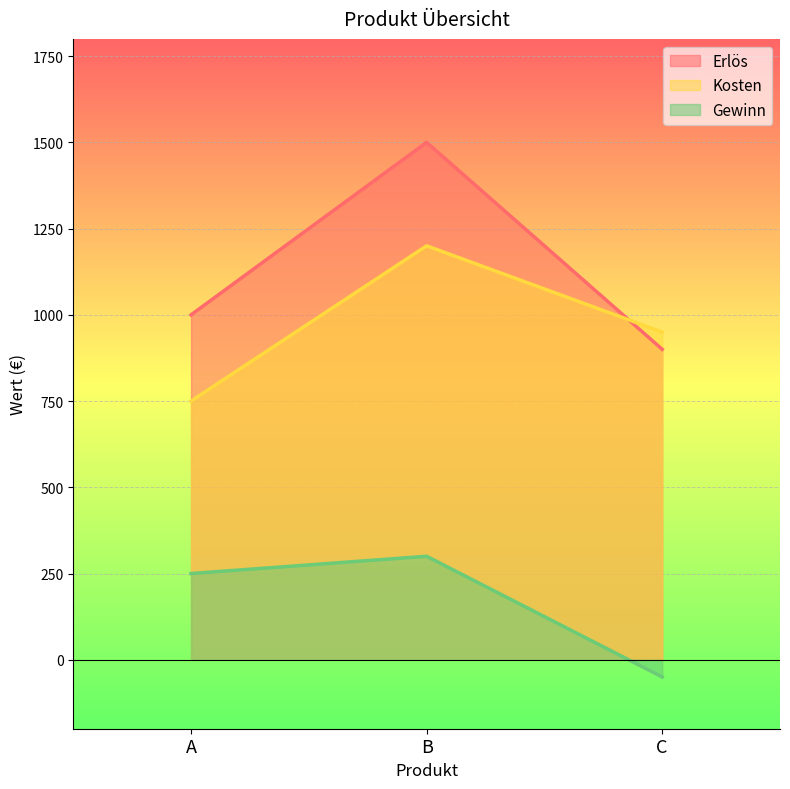

What value does the Erlös series have at A, to the nearest 50?

1000